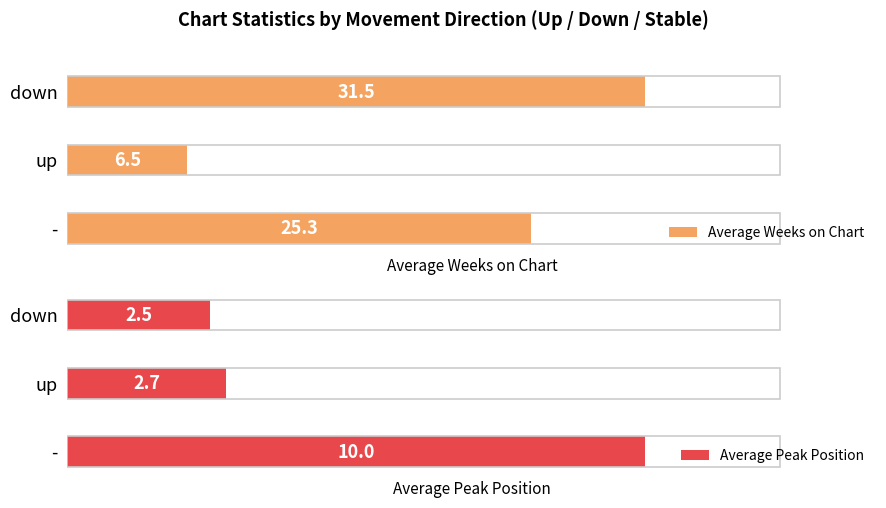

At which label does Average Weeks on Chart reach its minimum?

up